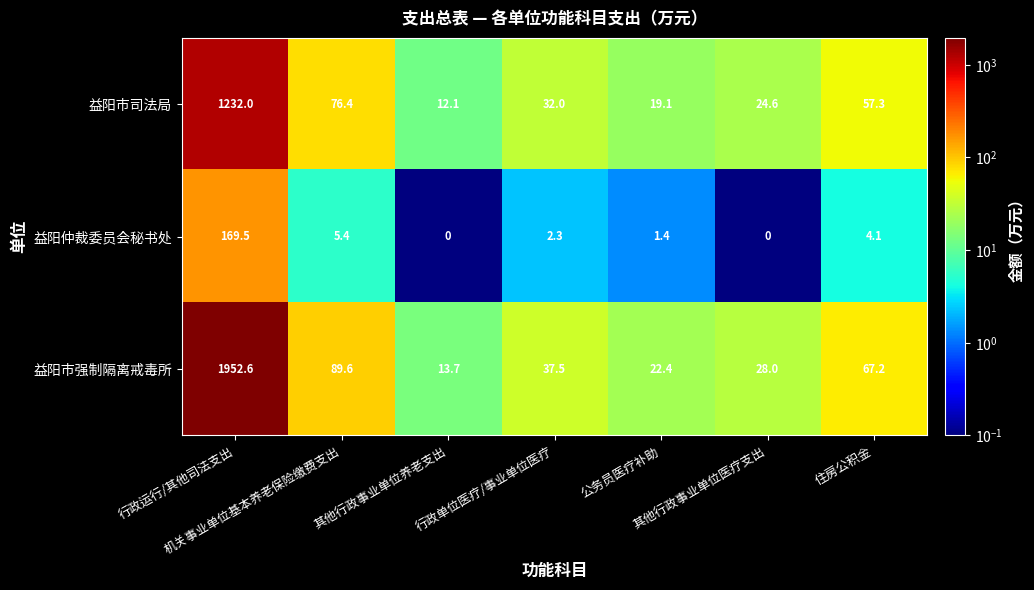

Rank the series by their maximum value, from lowest to highest.

益阳仲裁委员会秘书处, 益阳市司法局, 益阳市强制隔离戒毒所